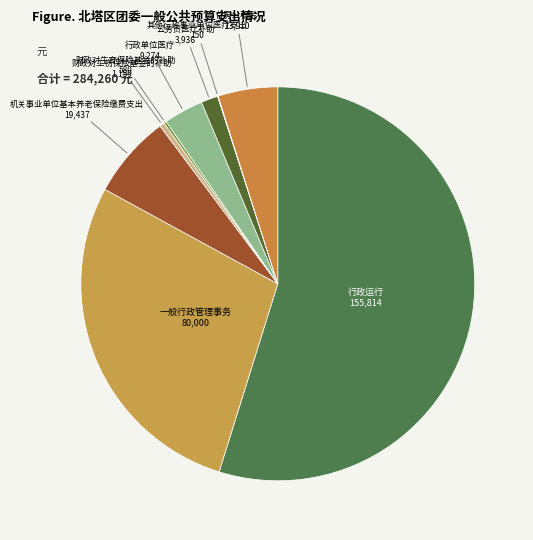

Count the number of slices in the pie.

9